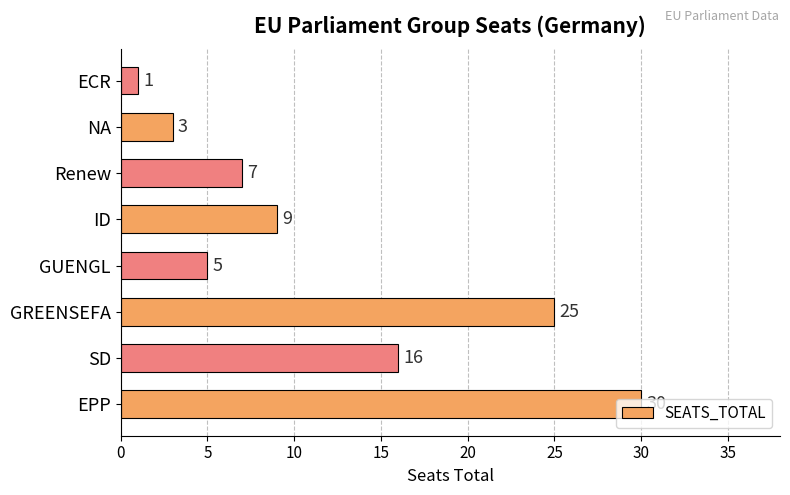

Rank the categories by value from highest to lowest.

EPP, GREENSEFA, SD, ID, Renew, GUENGL, NA, ECR